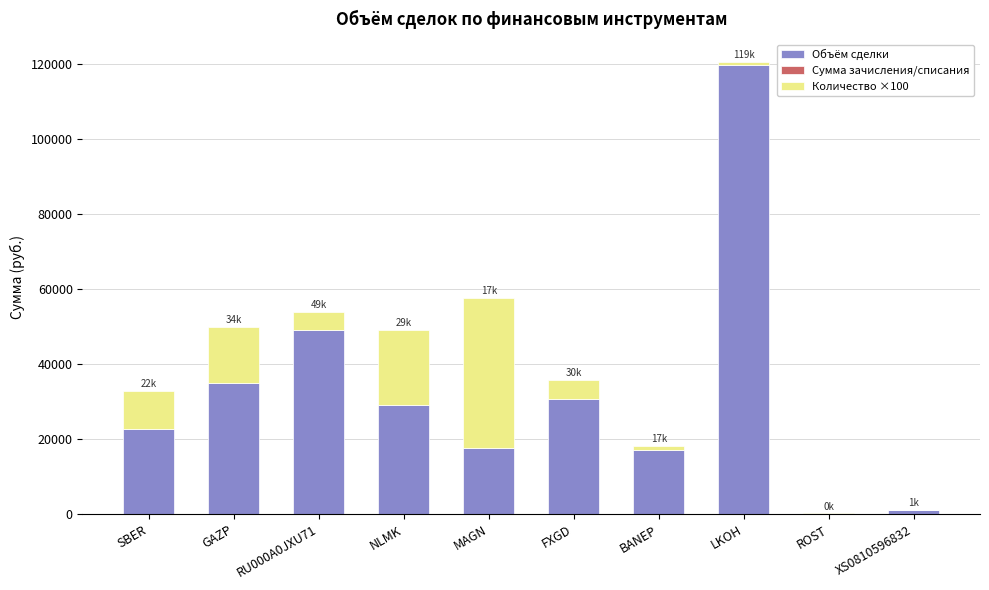

What is the sum of all Объём сделки values?

322355.3